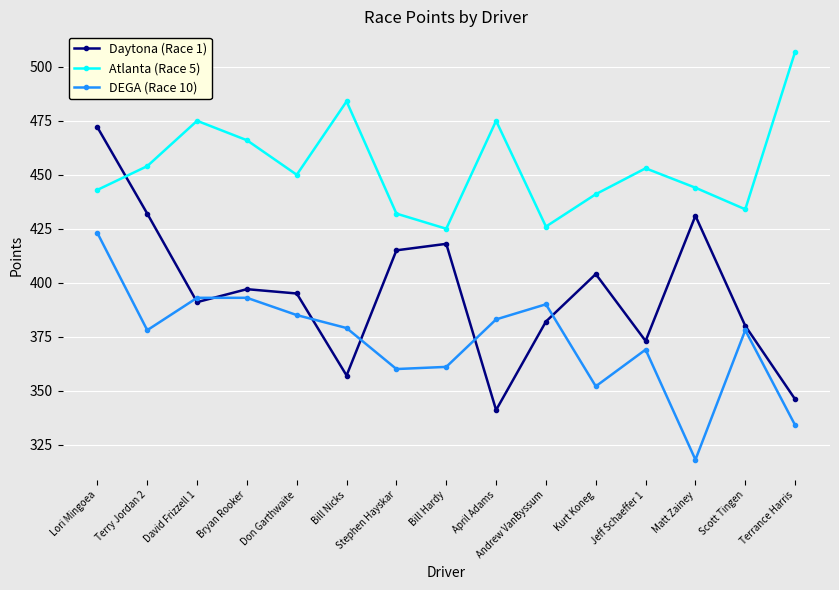

True or false: Daytona (Race 1) has more than 2 interior local peaks.

True